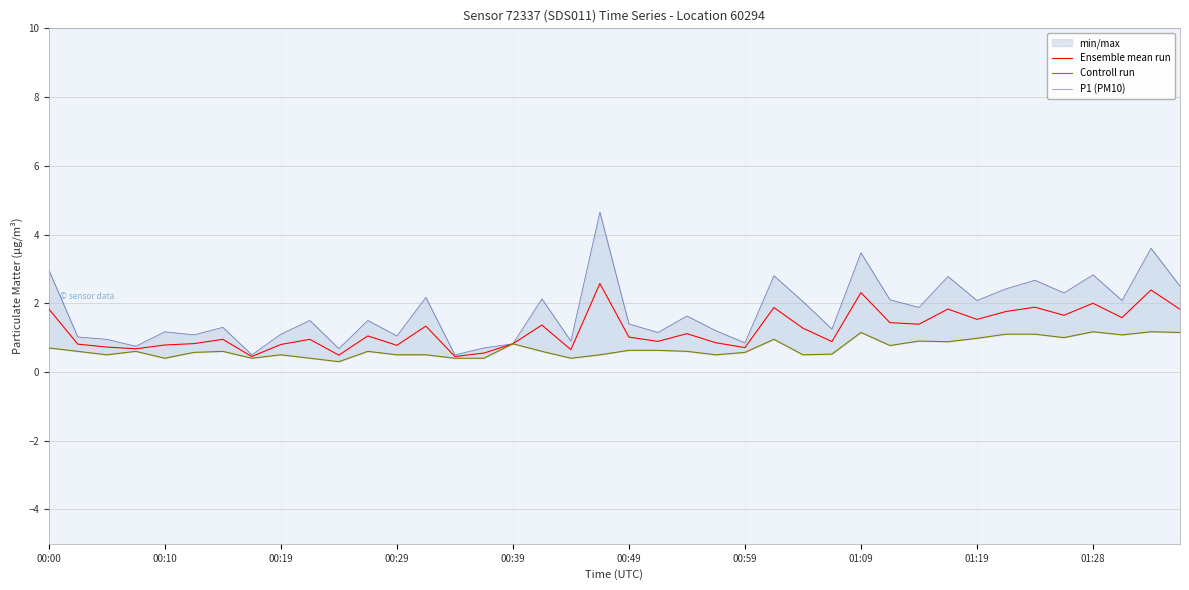

How many data points does each series have?

40